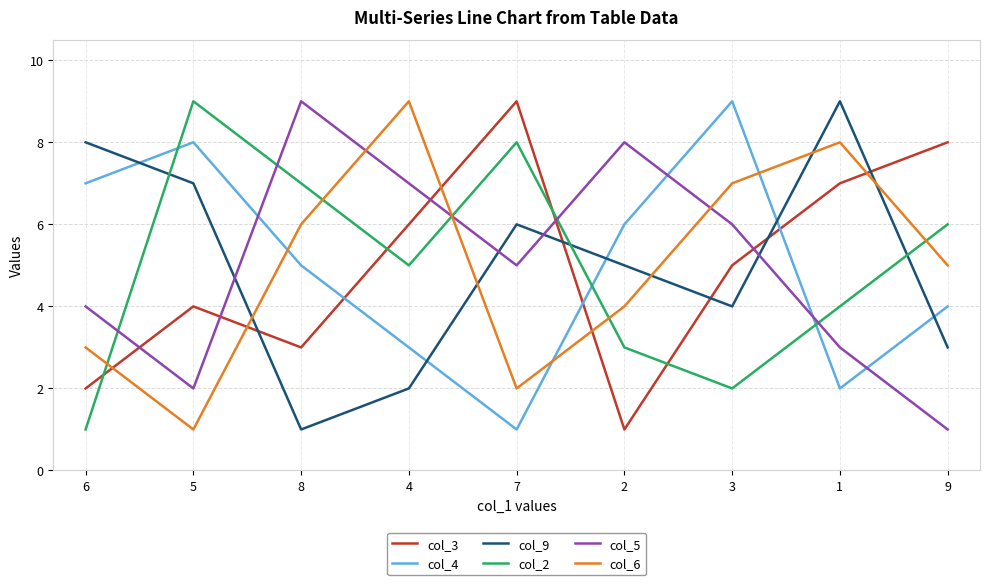

How many interior local peaks does the col_2 series have?

2